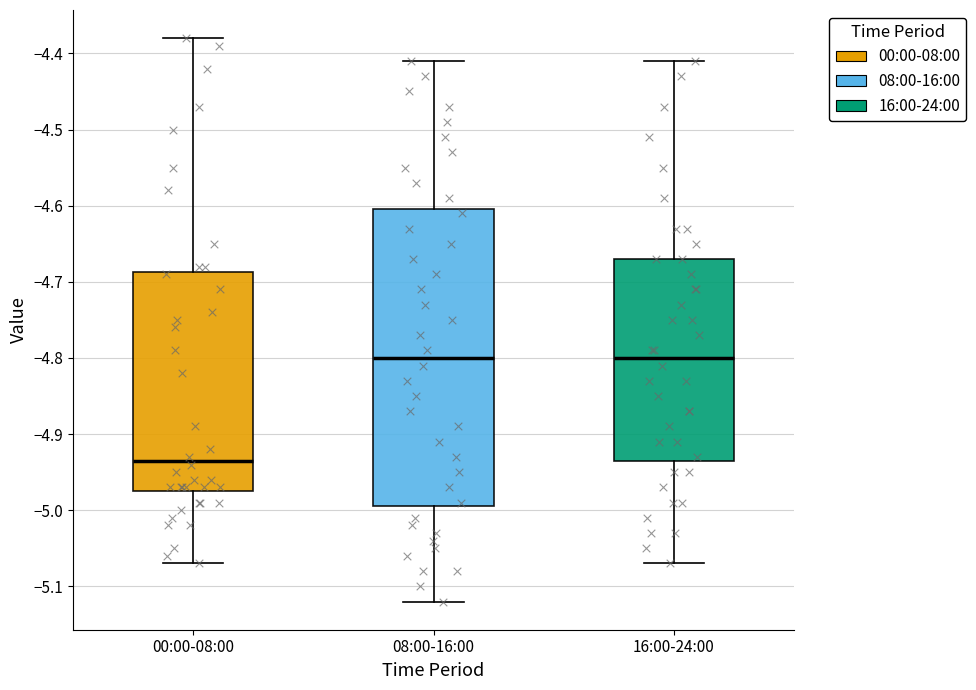

Reading left to right, read every box against the y-axis: the position of its median line, the range the box covers, and the ends of its whiskers. The values are not printed on the chart, so give them approximately, as read against the axis.

00:00-08:00: median -4.93, box -4.97 to -4.69, whiskers -5.07 to -4.38
08:00-16:00: median -4.80, box -4.99 to -4.60, whiskers -5.12 to -4.41
16:00-24:00: median -4.80, box -4.93 to -4.67, whiskers -5.07 to -4.41